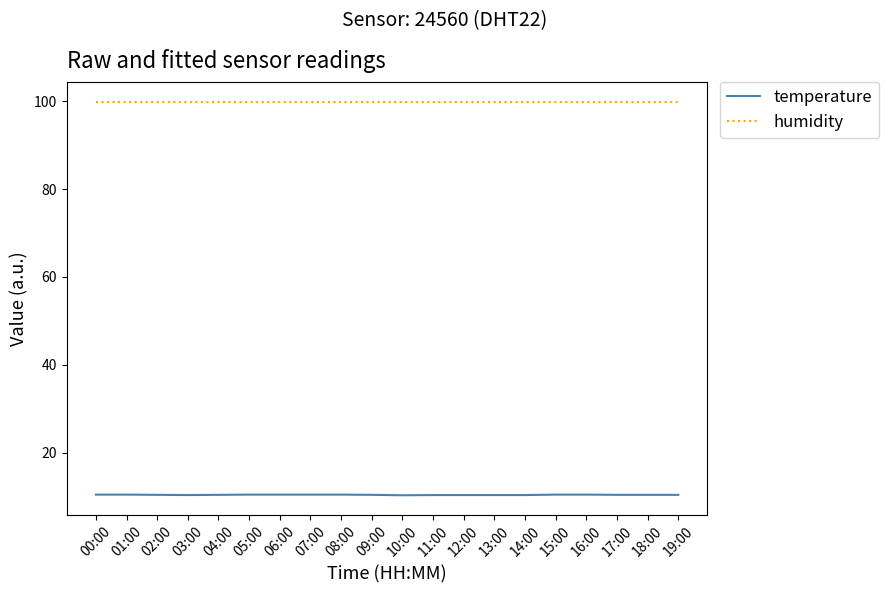

What position from the right is 11:00?

9